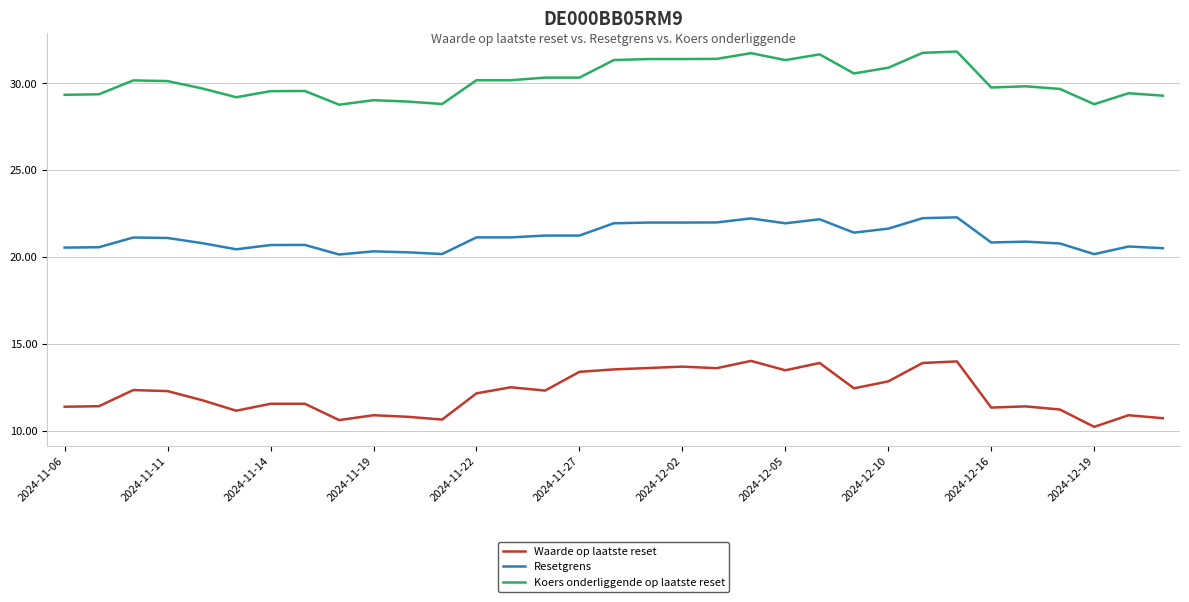

List the series in order of their peak value, lowest first.

Waarde op laatste reset, Resetgrens, Koers onderliggende op laatste reset